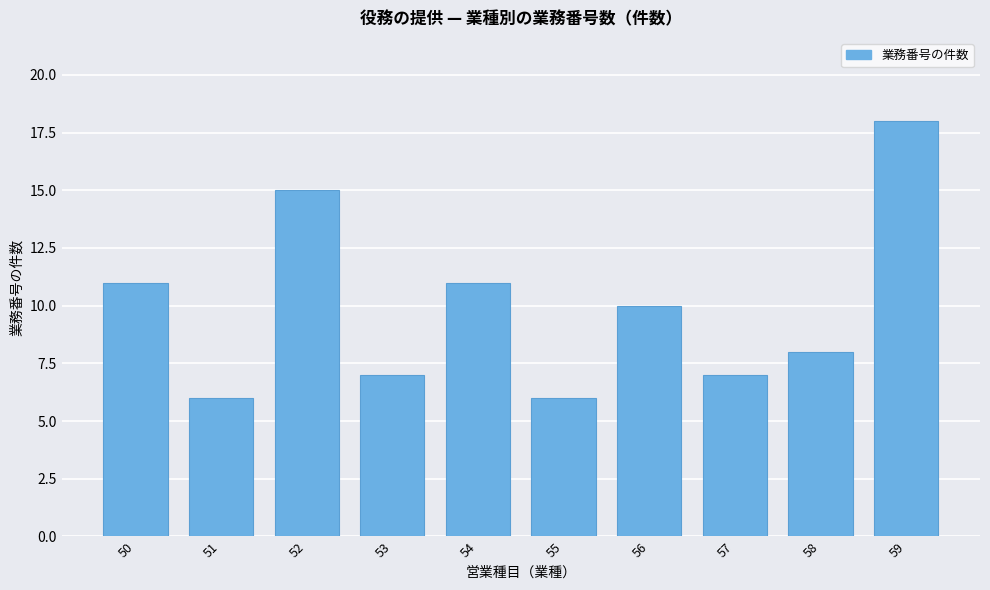

Reading left to right, extract all data points from this chart.

50=11	51=6	52=15	53=7	54=11	55=6	56=10	57=7	58=8	59=18